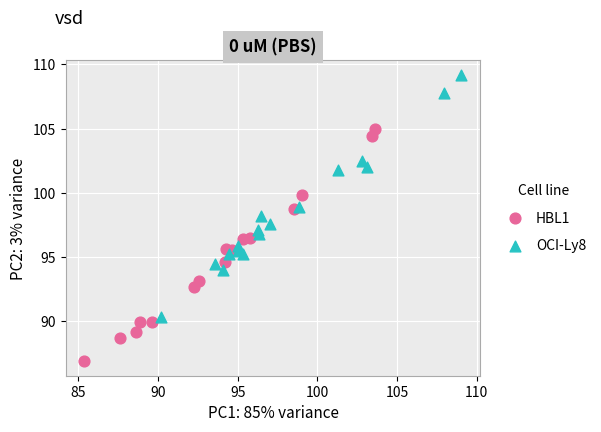

What are all the series names shown in the legend?

HBL1, OCI-Ly8